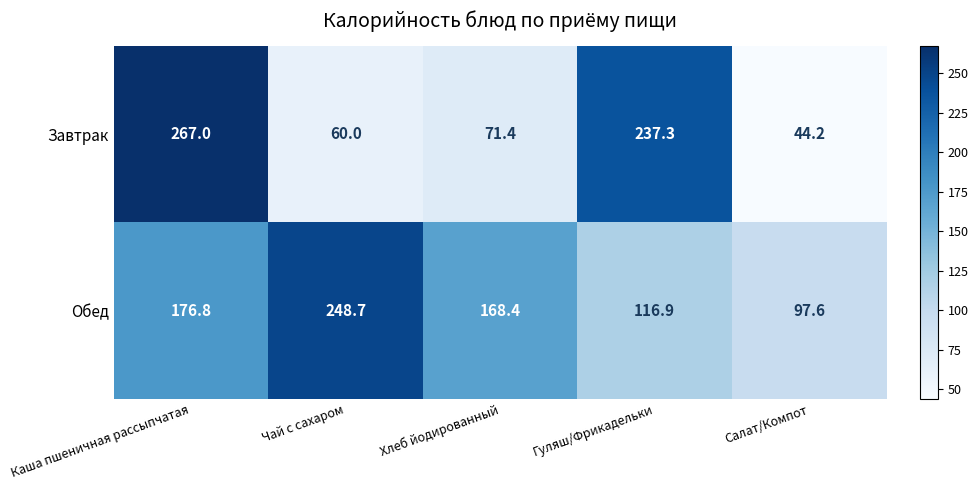

The Обед series shows 176.8 at Каша пшеничная рассыпчатая. True or false?

True